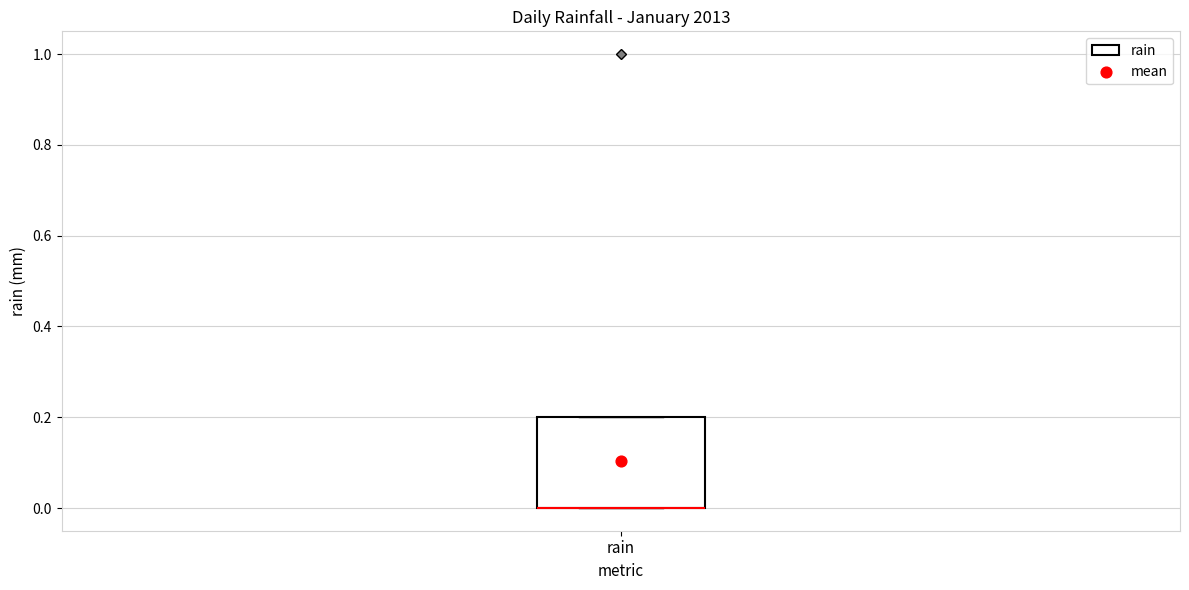

Transcribe this box plot: give where the median line is, the range the box spans, and where the two whiskers end, as read against the y-axis. The values are not printed on the chart, so give them approximately, as read against the axis.

median 0.0 (drawn on the box's lower edge), box 0.0 to 0.2, whiskers 0.0 to 0.2